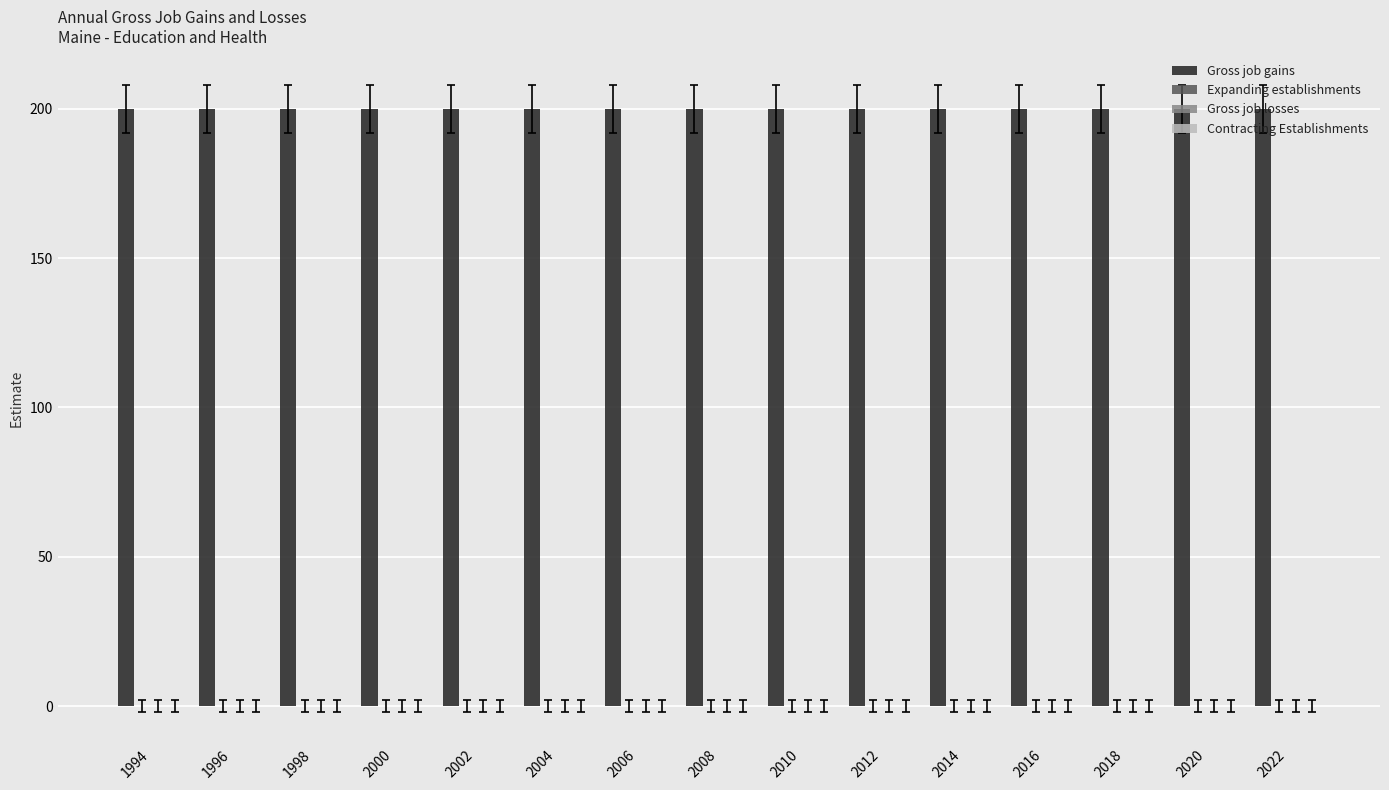

Which series has the largest total across all categories?

Gross job gains